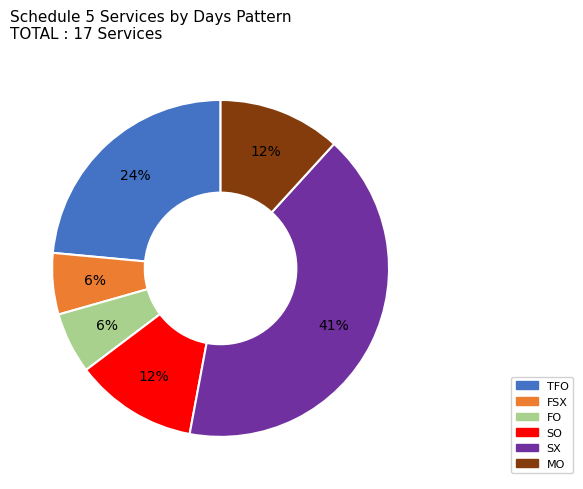

Which has a higher value, MO or FSX?

MO